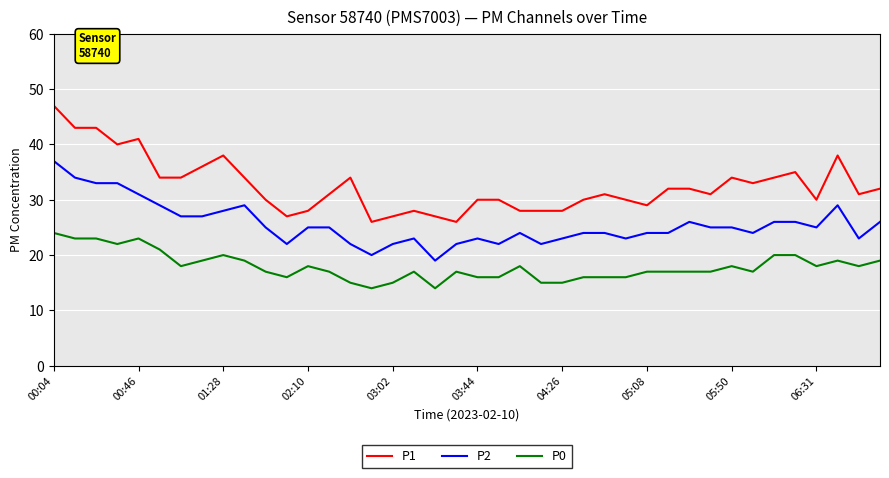

Which series has the largest total across all categories?

P1